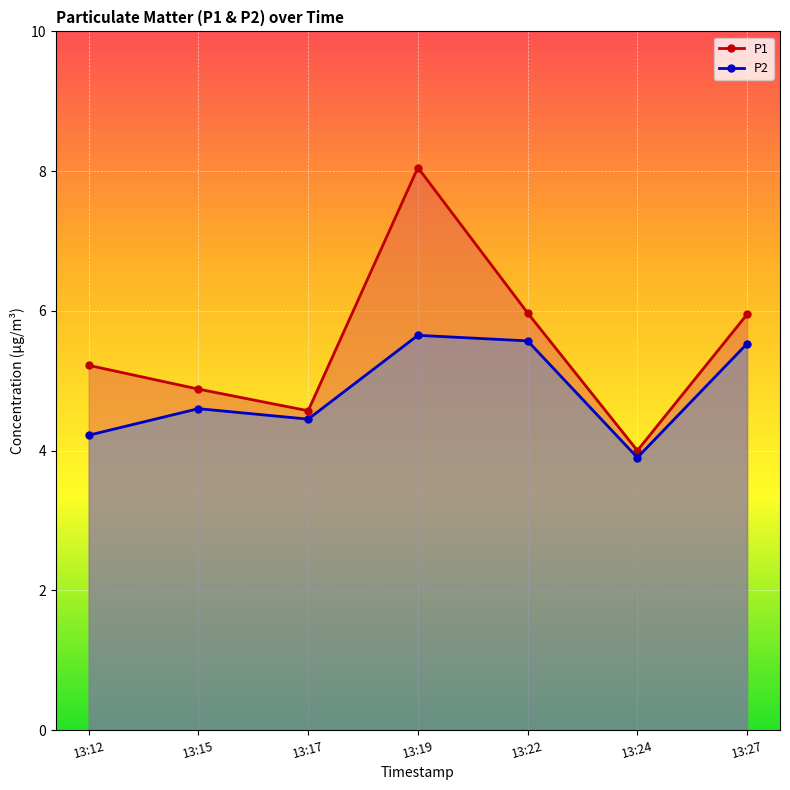

What value does the P2 series have at 13:19?

5.7